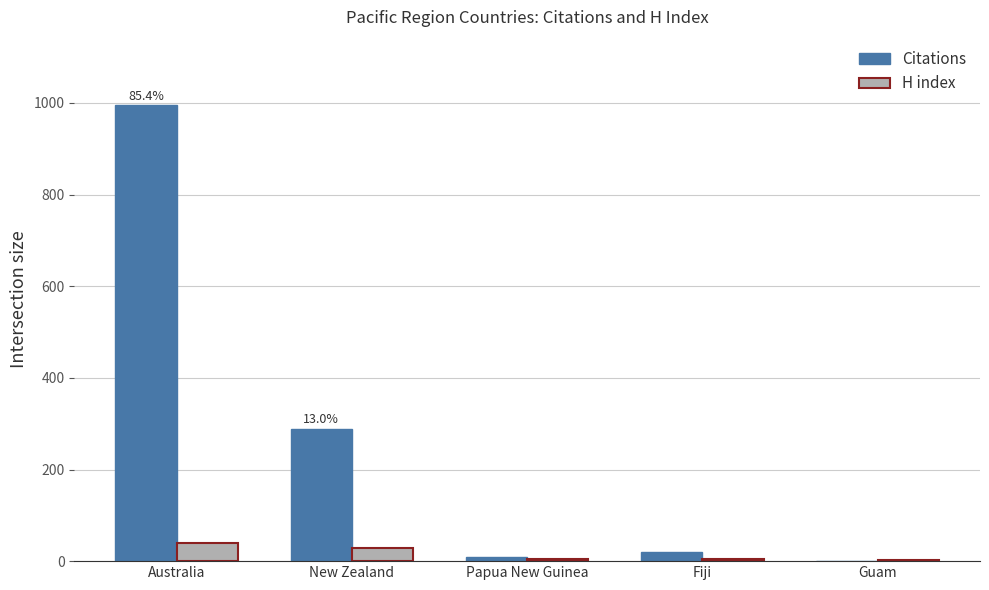

The H index series shows 4 at Papua New Guinea. True or false?

True